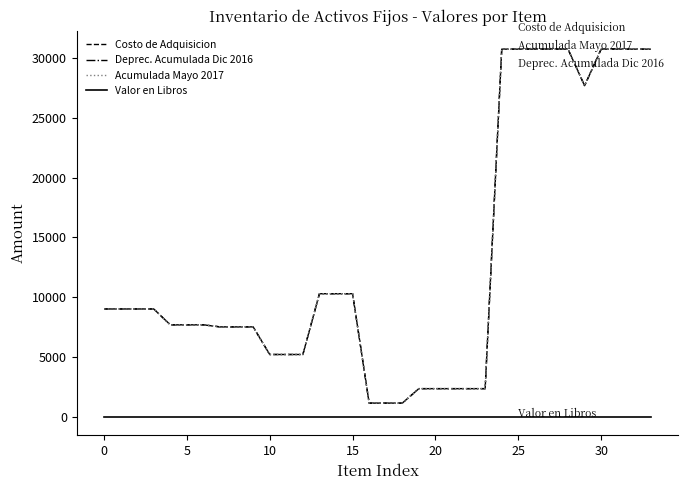

List the series in order of their peak value, lowest first.

Valor en Libros, Deprec. Acumulada Dic 2016, Acumulada Mayo 2017, Costo de Adquisicion